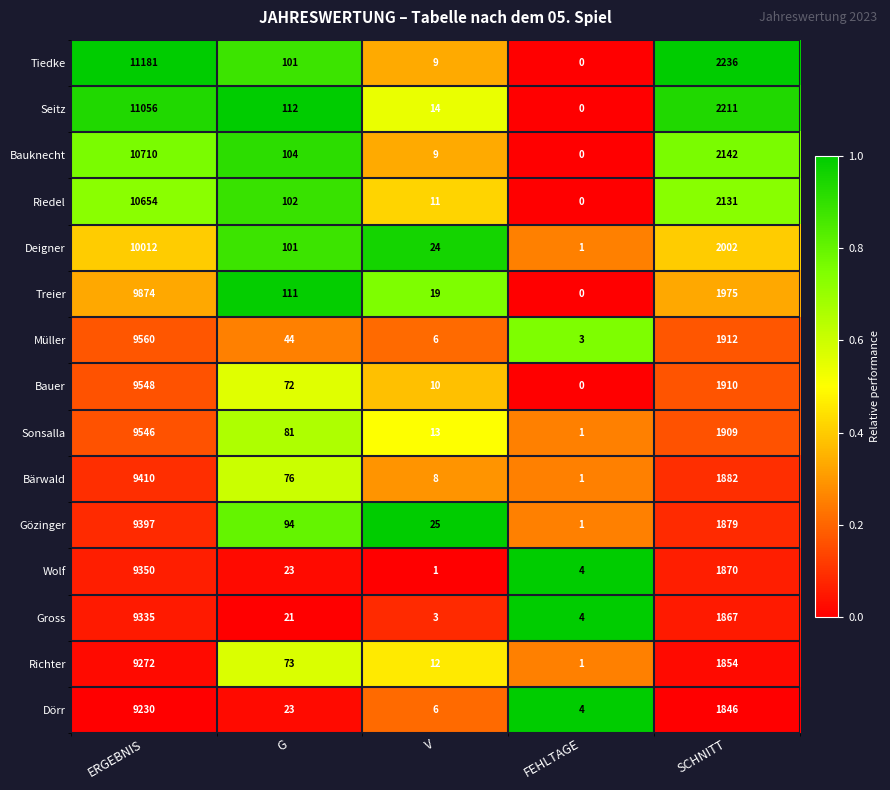

How many categories are shown in the chart?

5